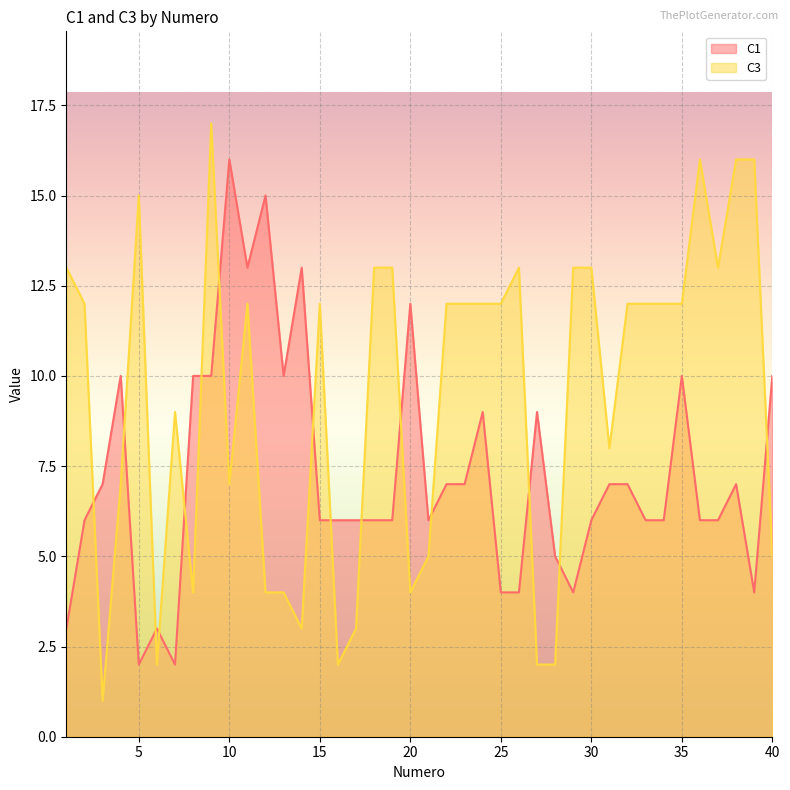

Which series has the largest total across all categories?

C3